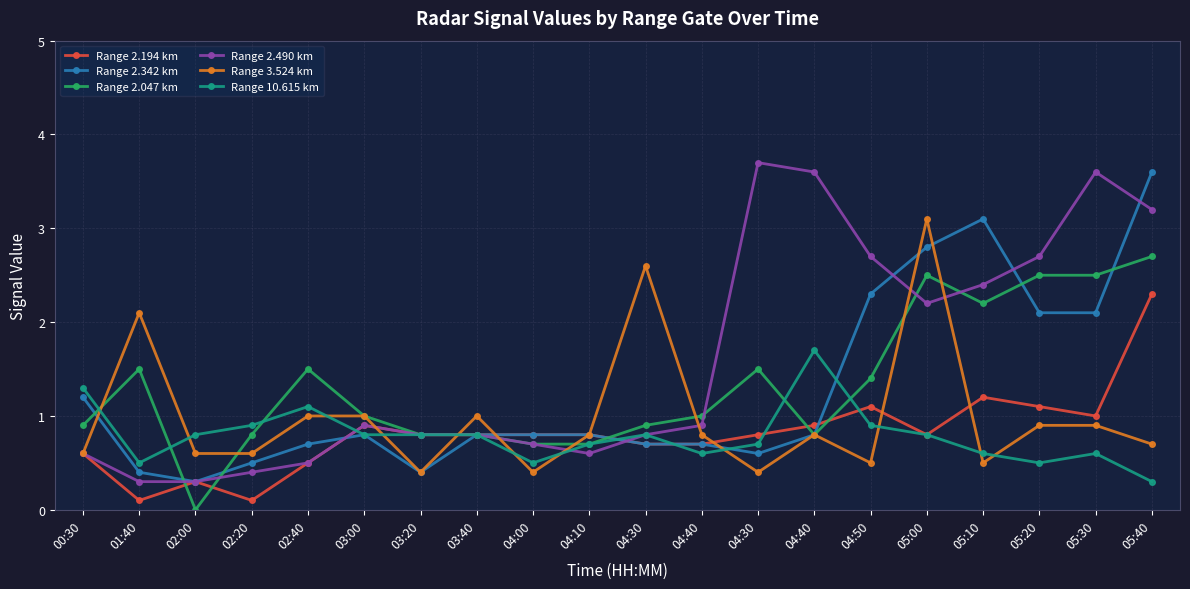

How many data points does each series have?

20